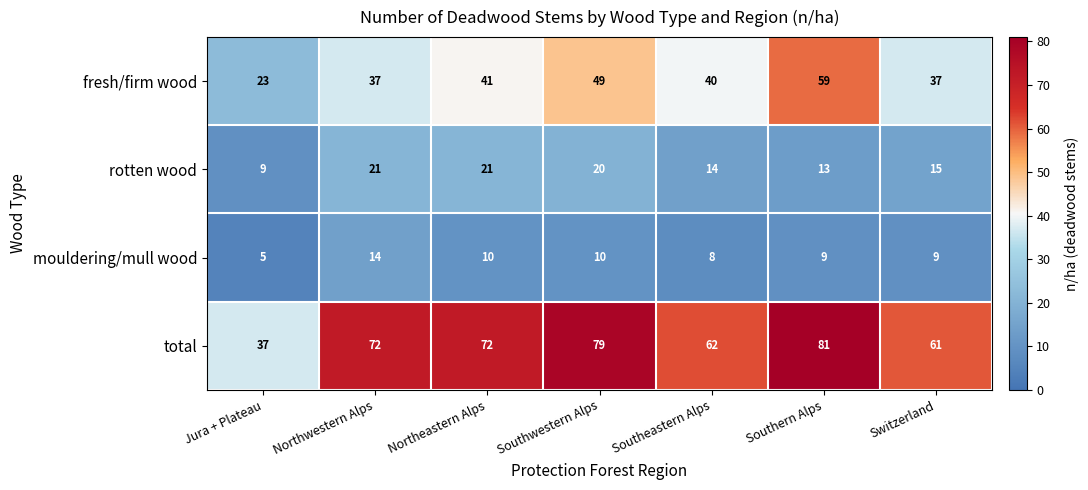

Reading left to right, list all the values displayed in this chart.

fresh/firm wood: 23	37	41	49	40	59	37
rotten wood: 9	21	21	20	14	13	15
mouldering/mull wood: 5	14	10	10	8	9	9
total: 37	72	72	79	62	81	61